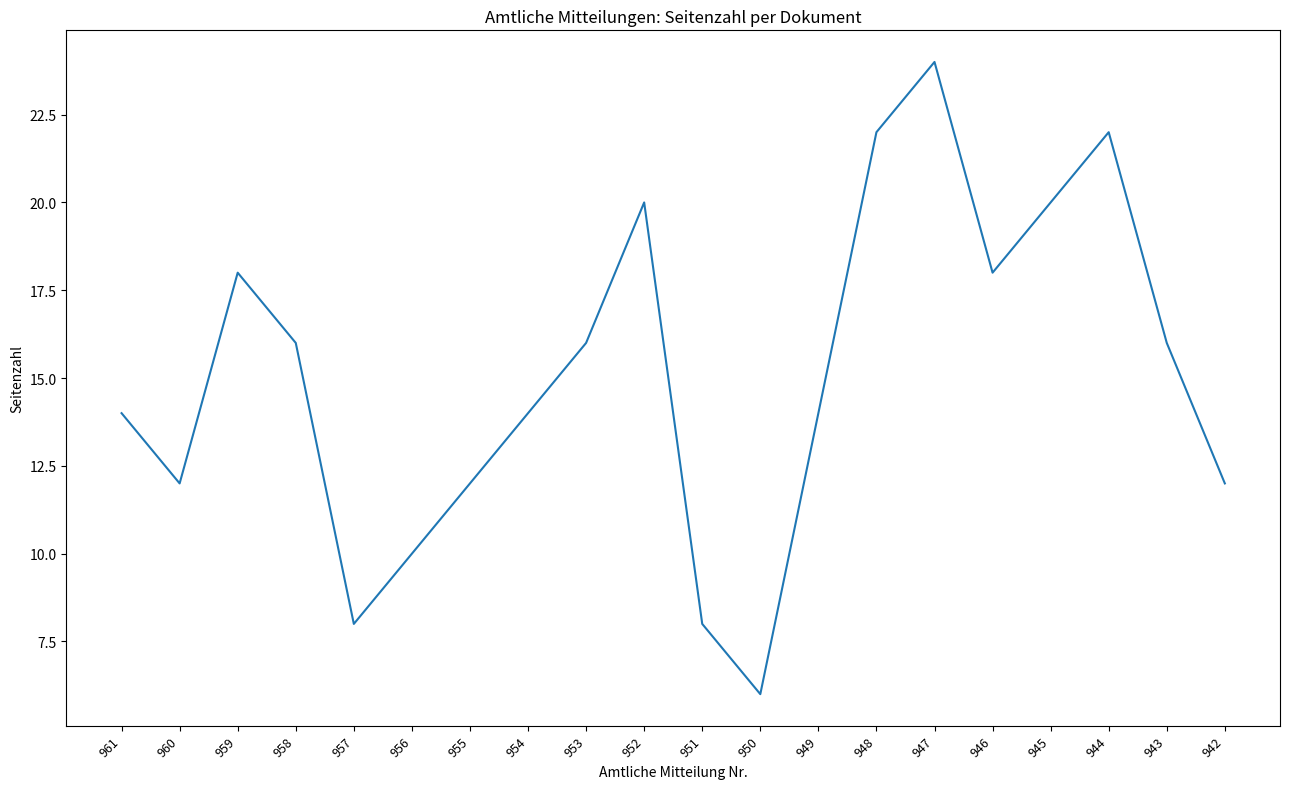

Between 952 and 953, which is larger?

952